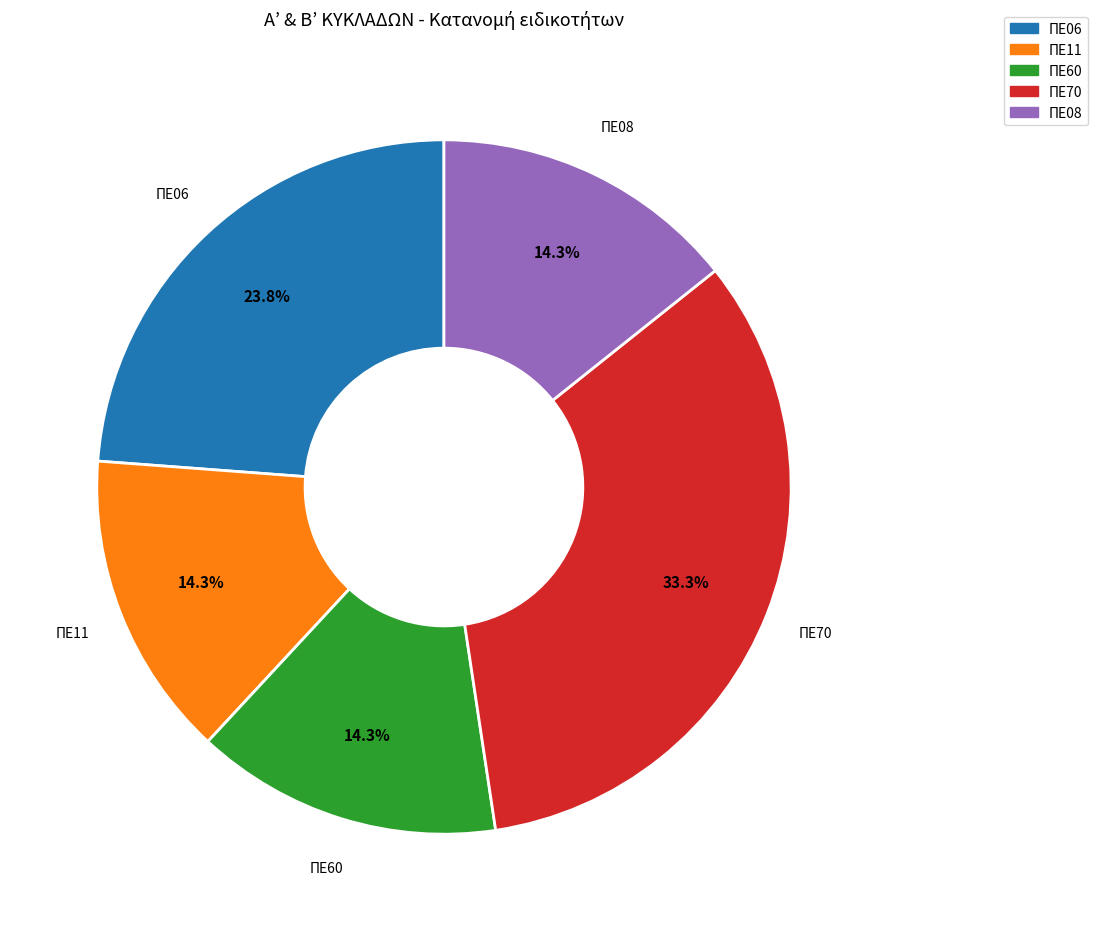

What is the total percentage of ΠΕ60 and ΠΕ06?

38.1%